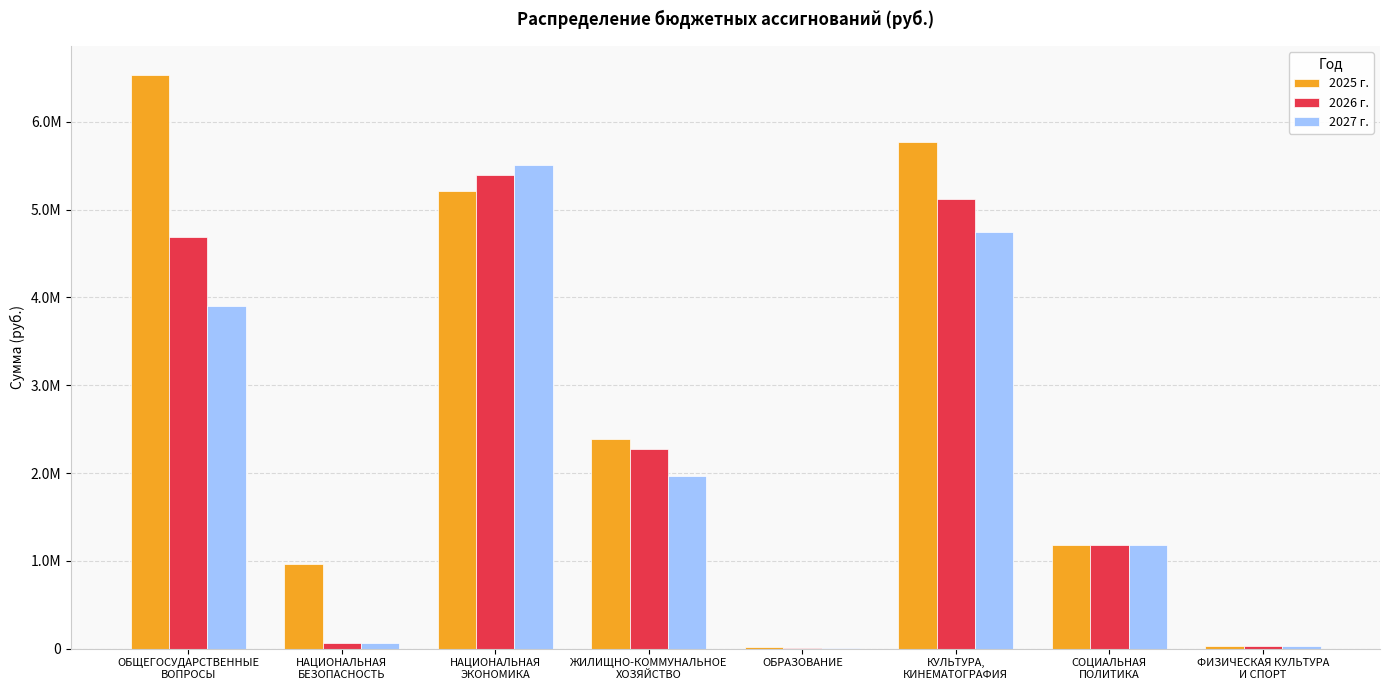

What is the difference between the 2025 г. values at ЖИЛИЩНО-КОММУНАЛЬНОЕ
ХОЗЯЙСТВО and ОБЩЕГОСУДАРСТВЕННЫЕ
ВОПРОСЫ?

4150910.6